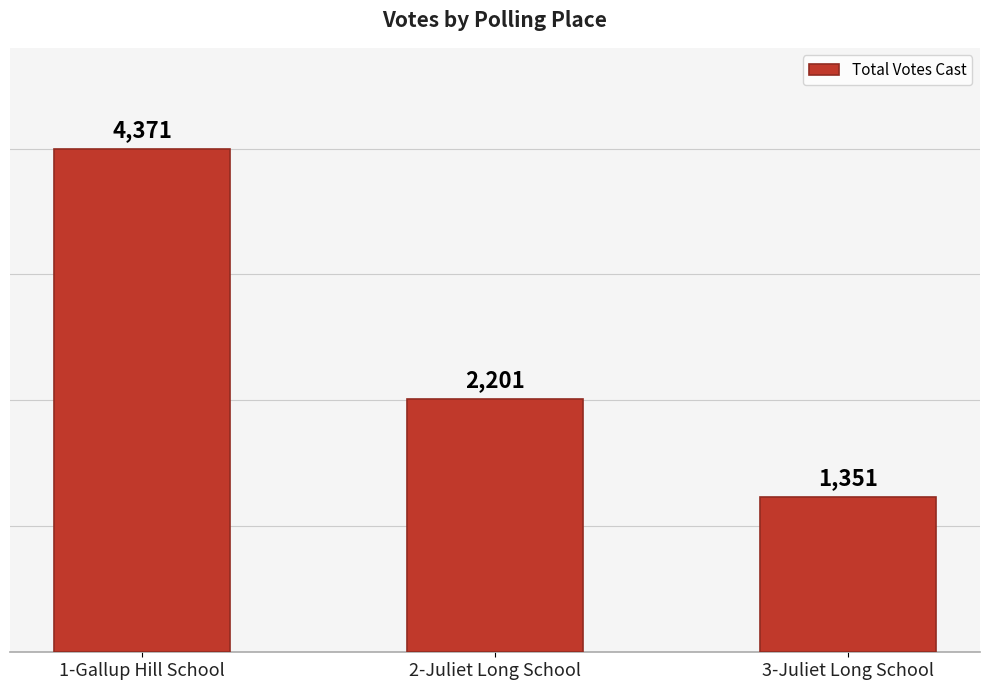

What is the difference between the second highest and minimum values?

850